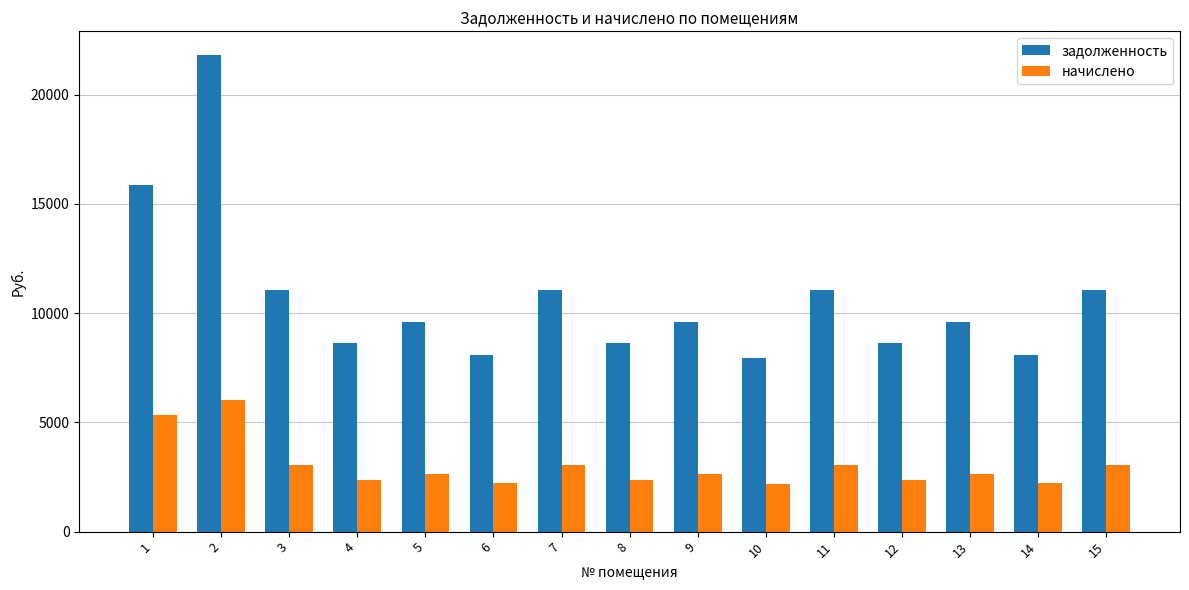

What is the difference between the highest and lowest values at 15?

8025.8